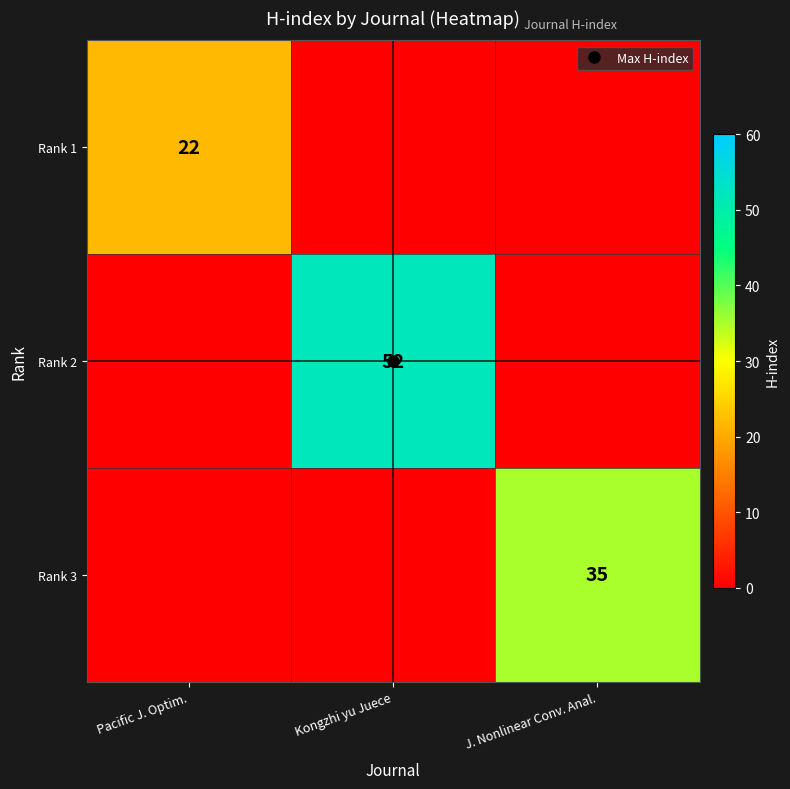

How many Rank 1 values are between 0 and 22?

3